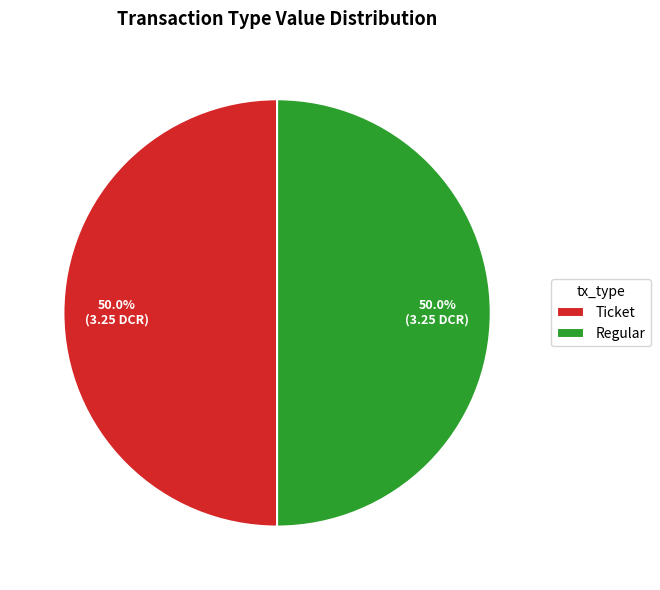

Approximately how many times larger is the value at Ticket compared to Regular?

1.0